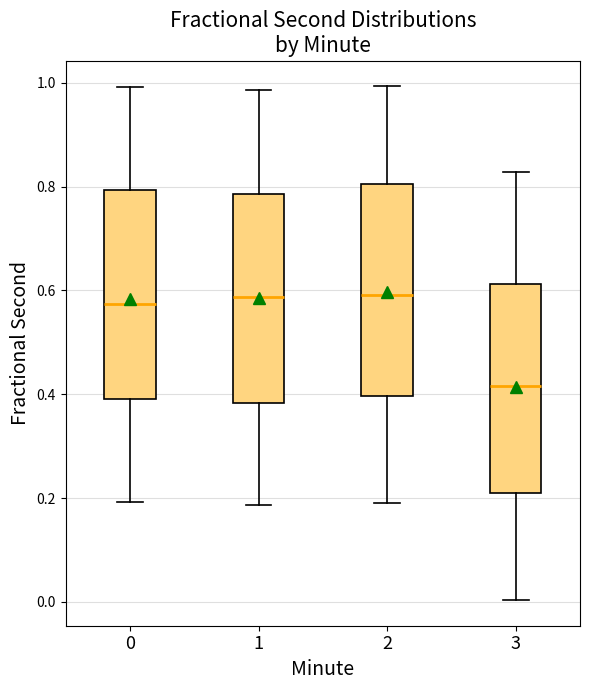

Where does the lower whisker of the box at x = 2 end on the y-axis? The values are not printed on the chart, so give them approximately, as read against the axis.

0.20